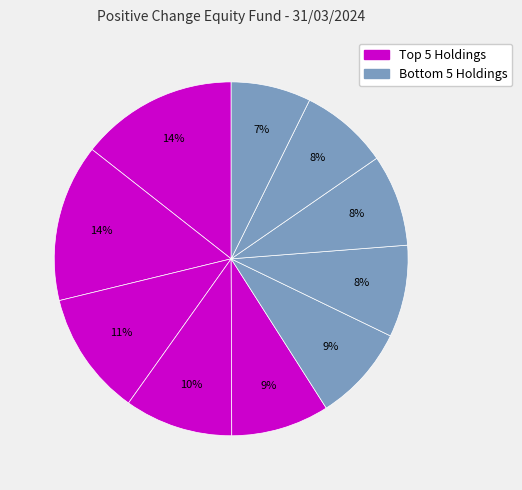

How many segments does this pie chart have?

10